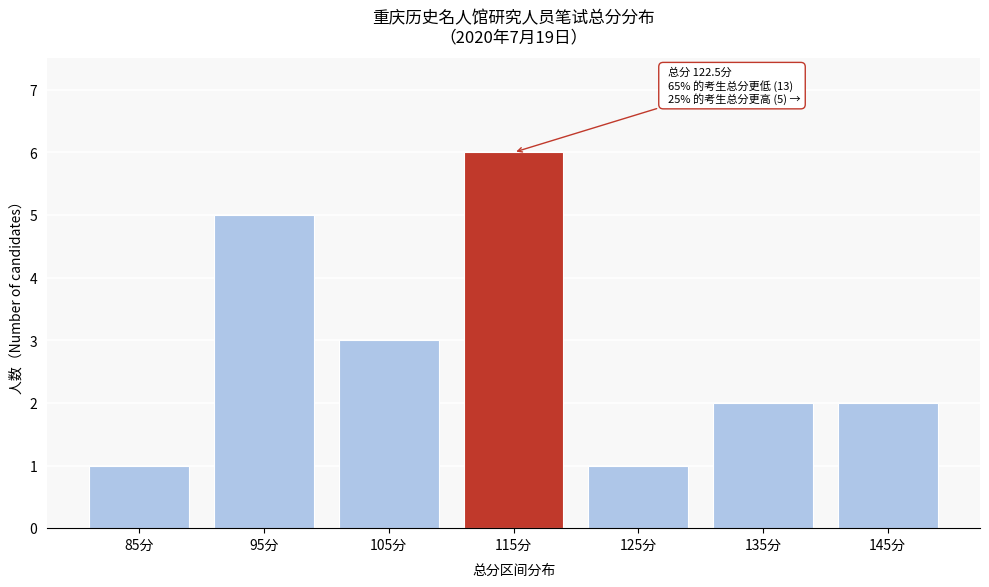

Reading right to left, extract all data points from this chart.

2	2	1	6	3	5	1